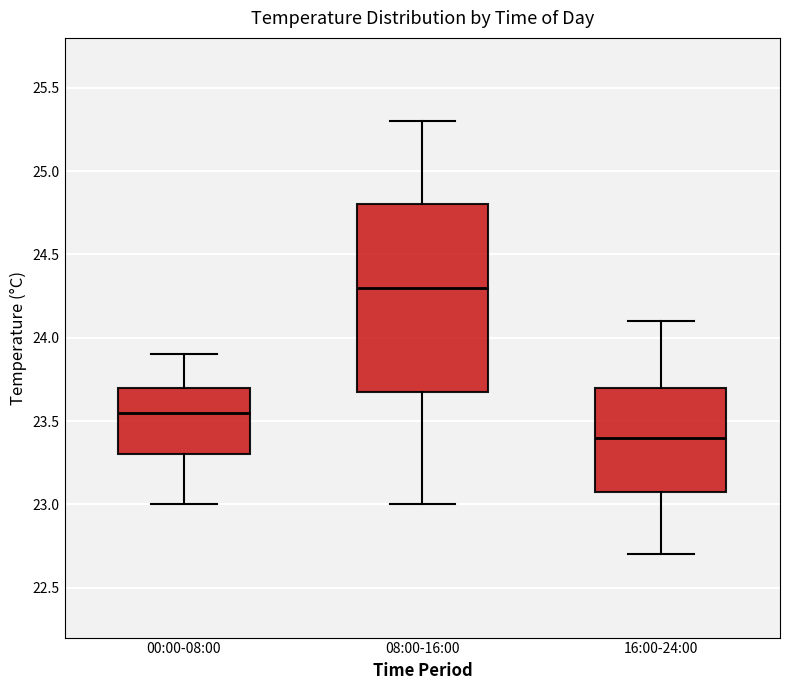

Which box's median line is the lowest?

16:00-24:00